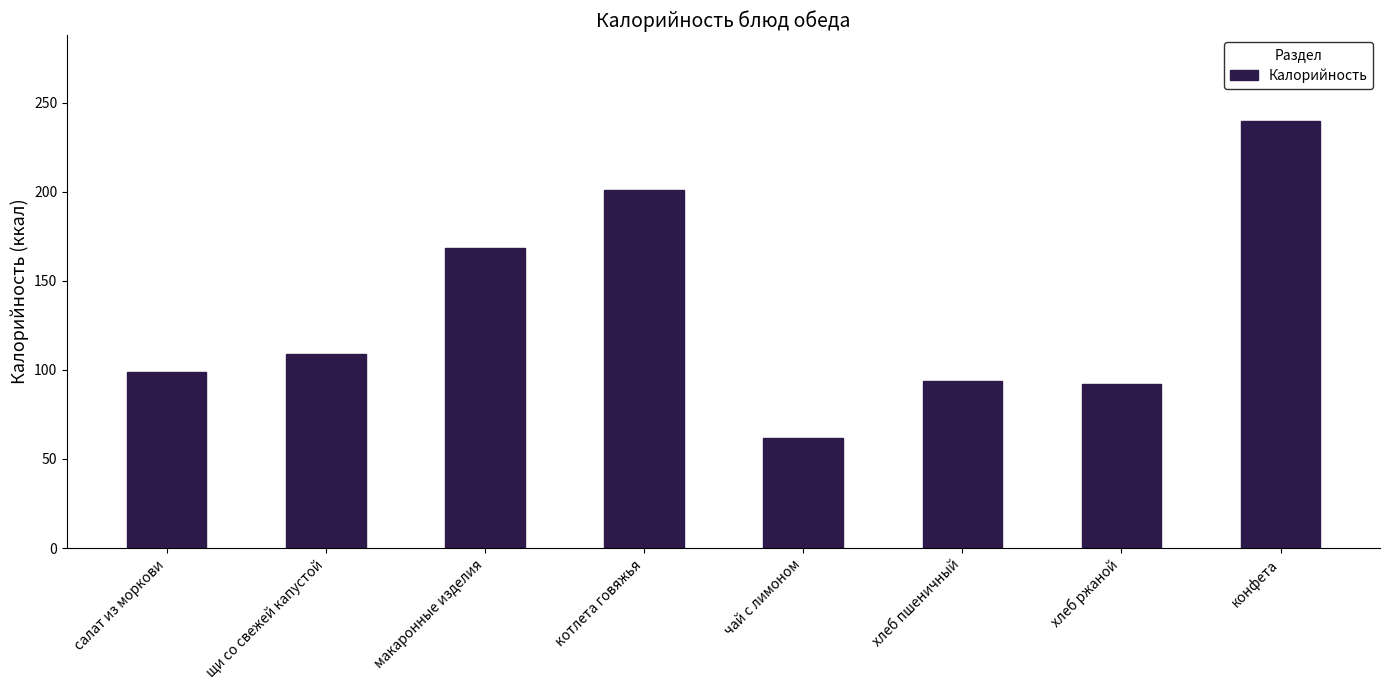

Is it true that the value at хлеб пшеничный is 162.8?

False